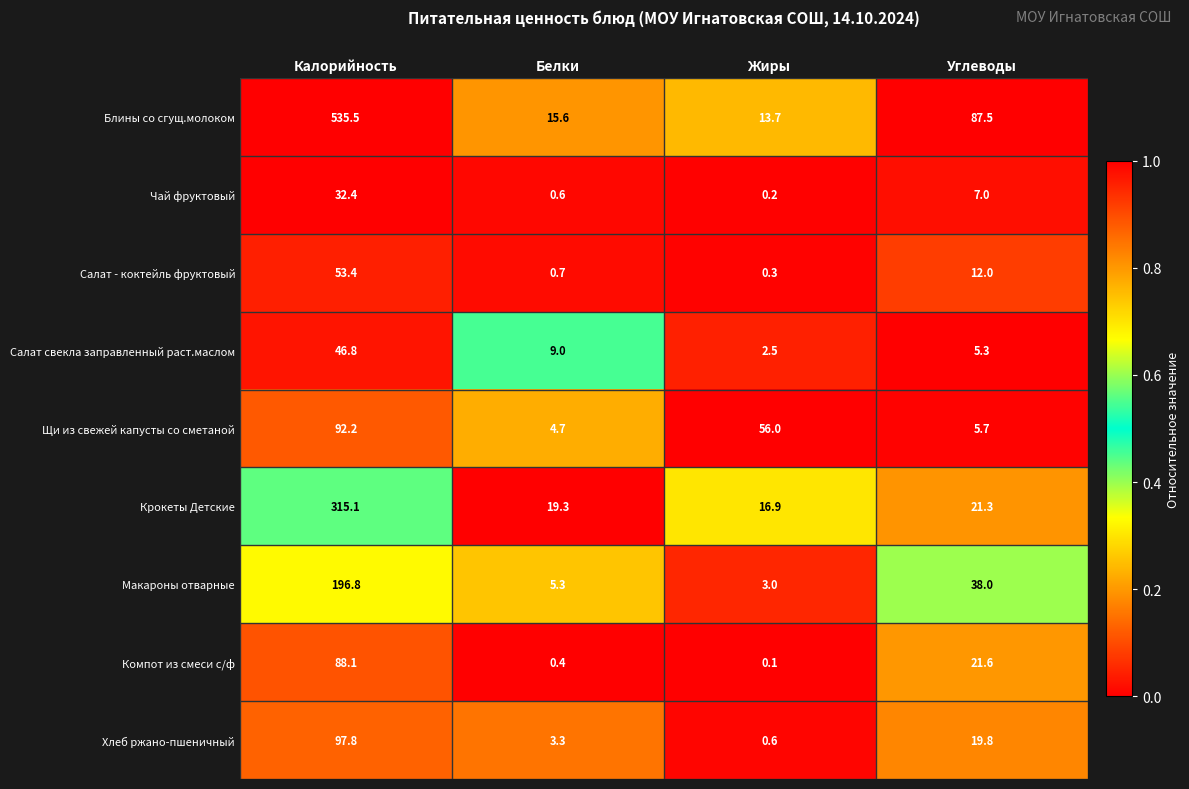

Which series changed the most between Калорийность and Белки?

Блины со сгущ.молоком